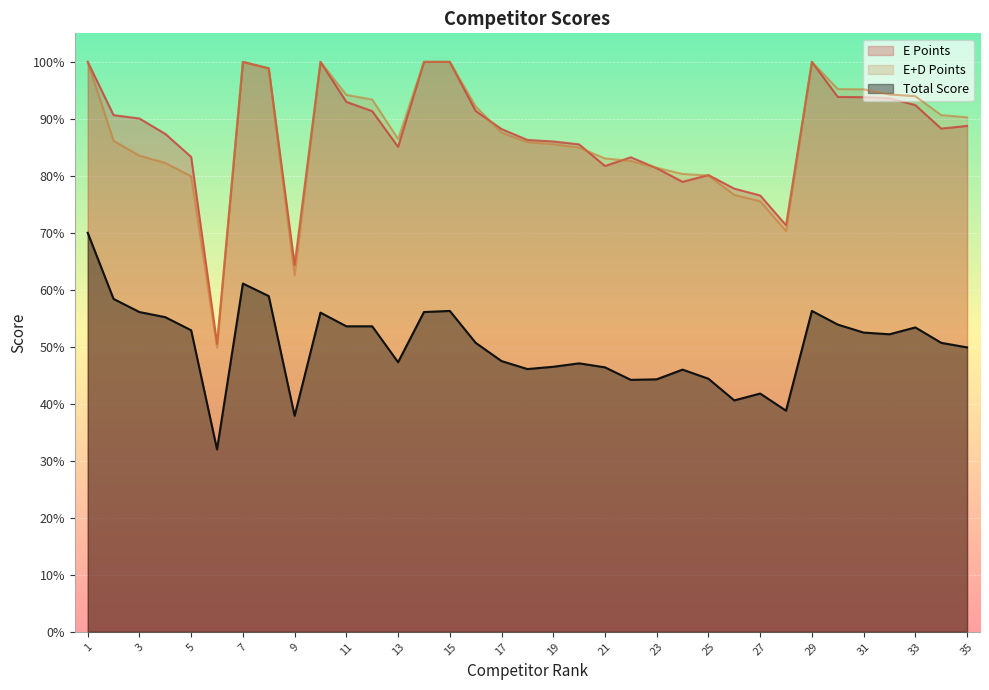

Rank the series by their maximum value, from lowest to highest.

Total Score, E Points, E+D Points